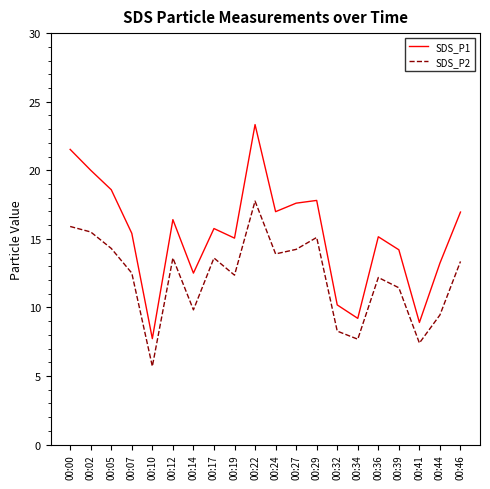

Where does the SDS_P2 series first go above 13?

00:00